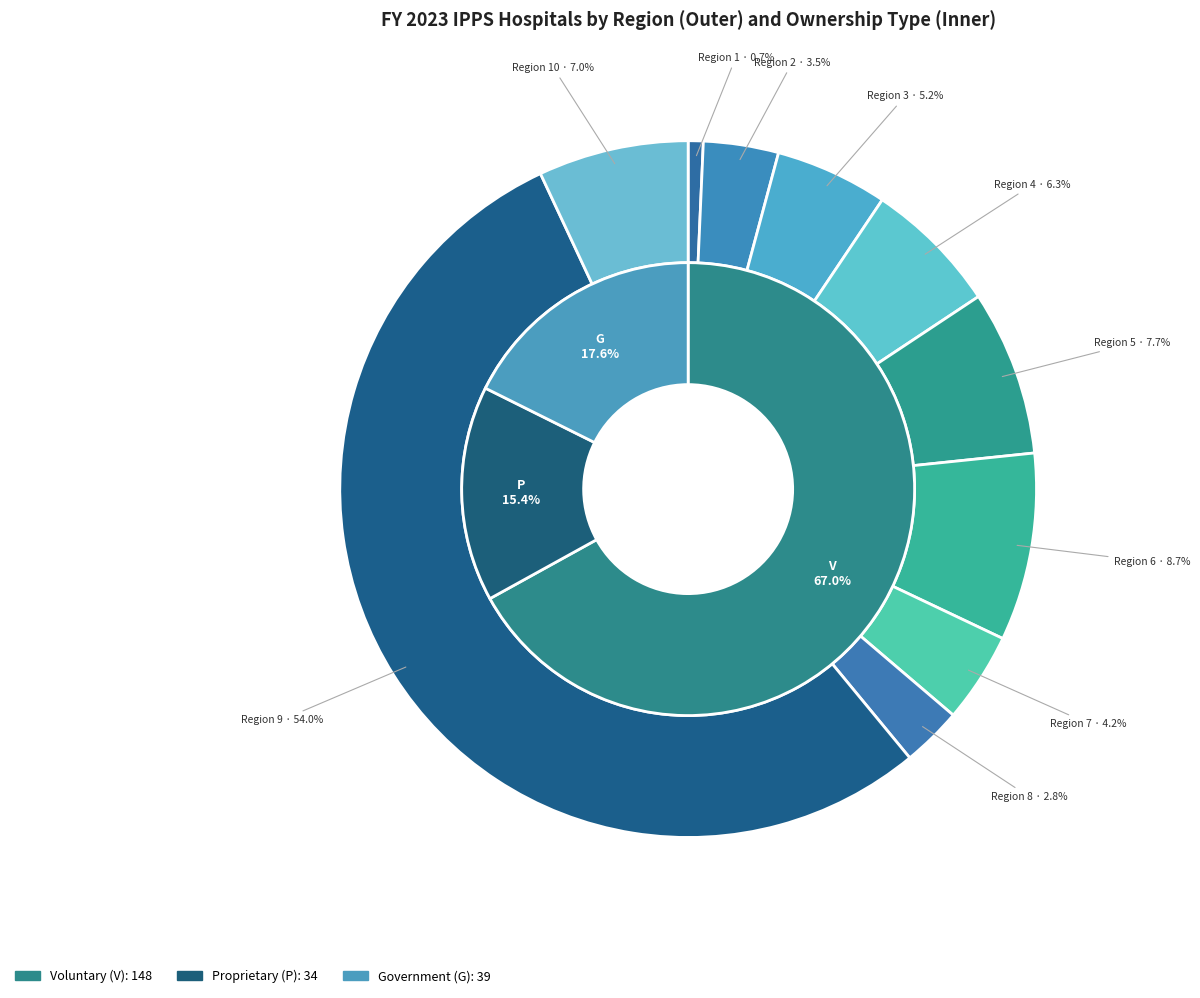

Which has a higher value, Region 10 or Region 9?

Region 9